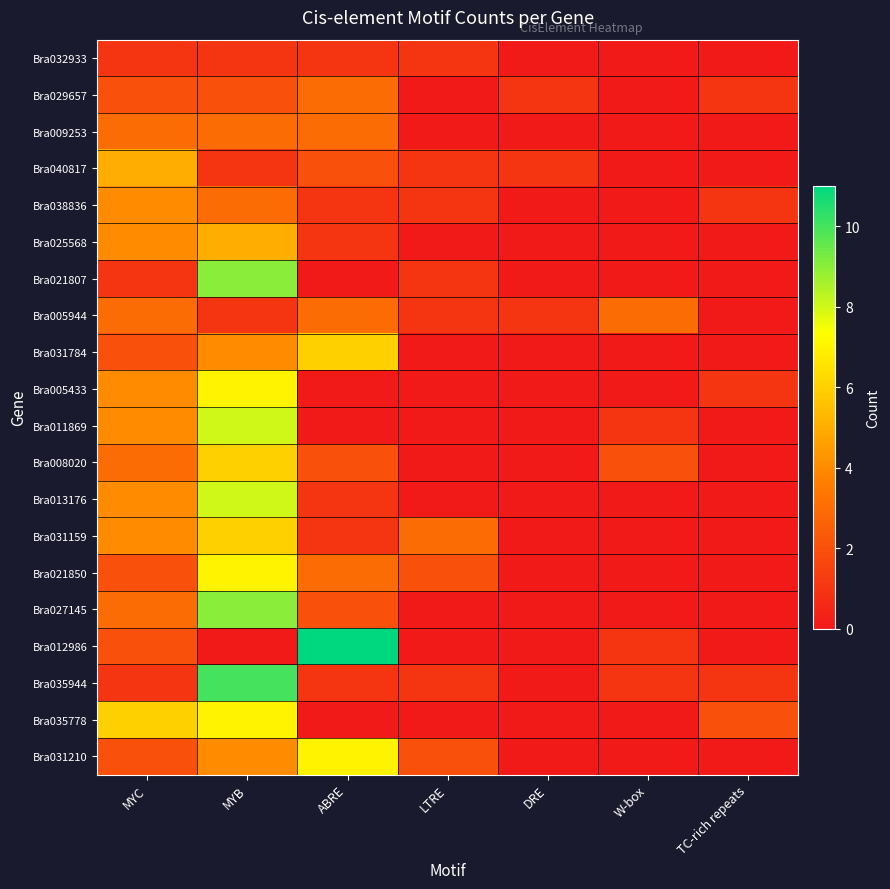

Which label corresponds to the smallest value in the chart?

DRE